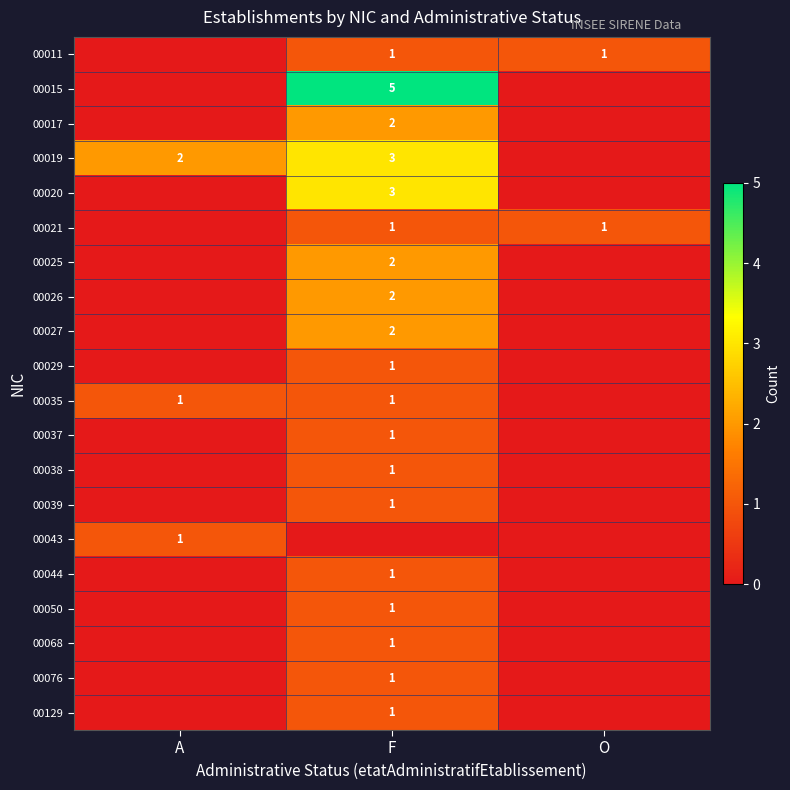

Is it true that 00043 equals 1 at A?

True